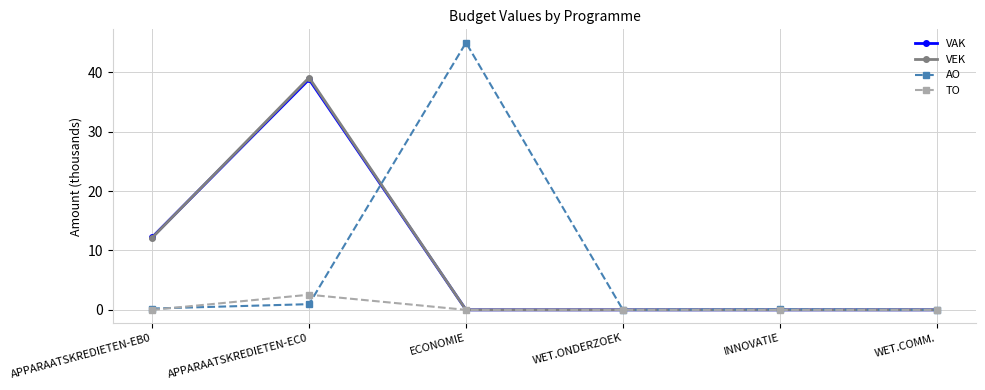

True or false: AO has more than 2 points higher than both neighbors.

False